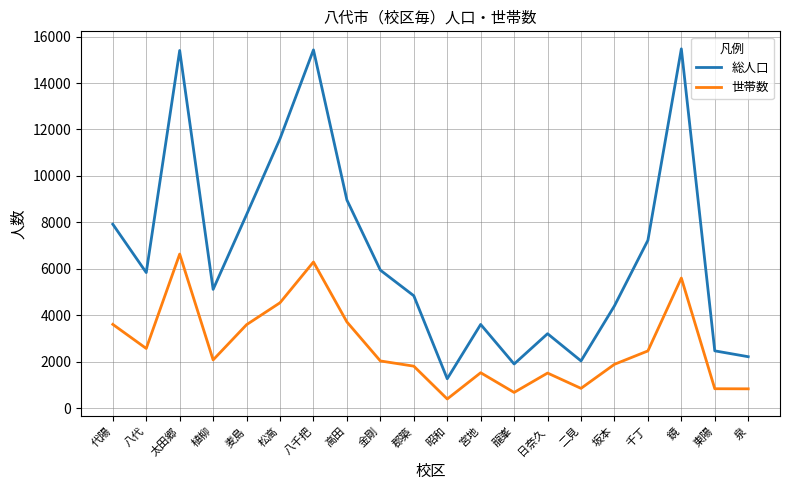

What is the difference between the 総人口 values at 松高 and 二見?

9568